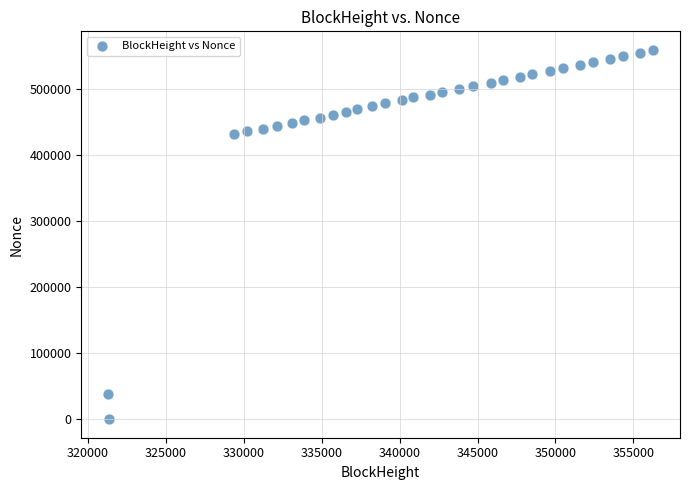

What is the range of X values (max minus min)?

34922